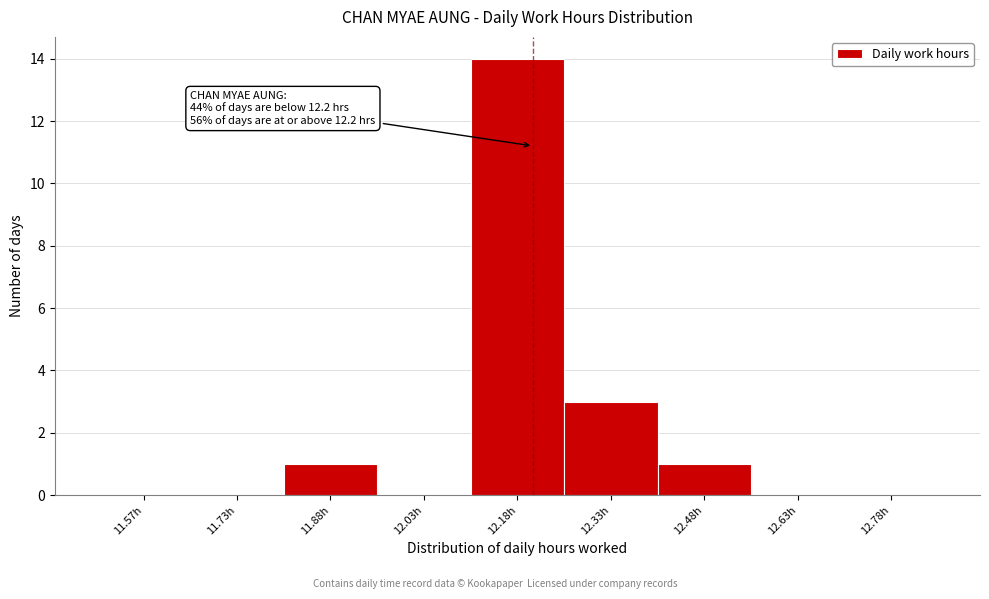

Which range on the x-axis has the tallest bar?

12.10 to 12.25